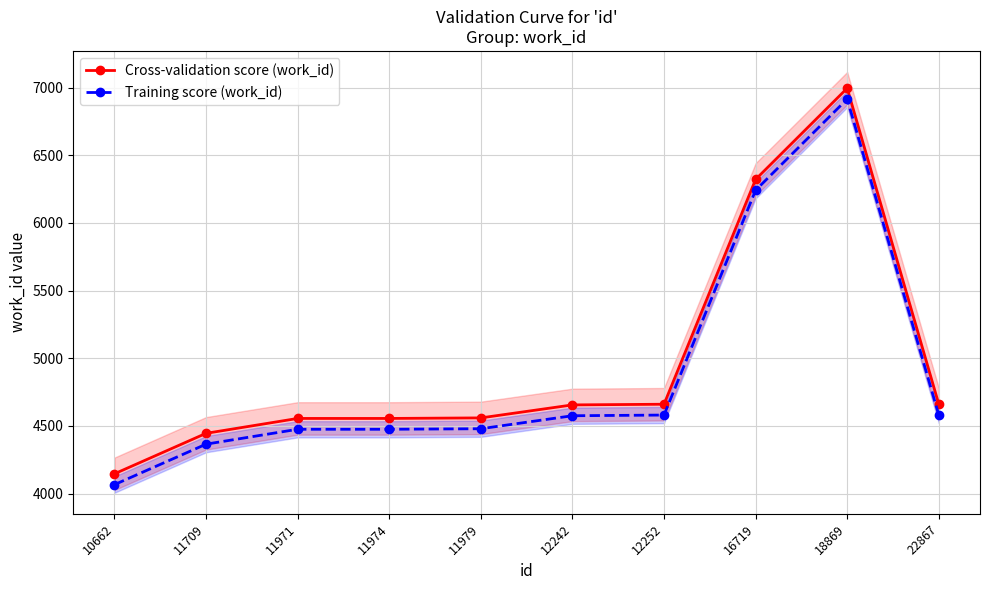

List the series in order of their overall mean, lowest first.

Training score (work_id), Cross-validation score (work_id)